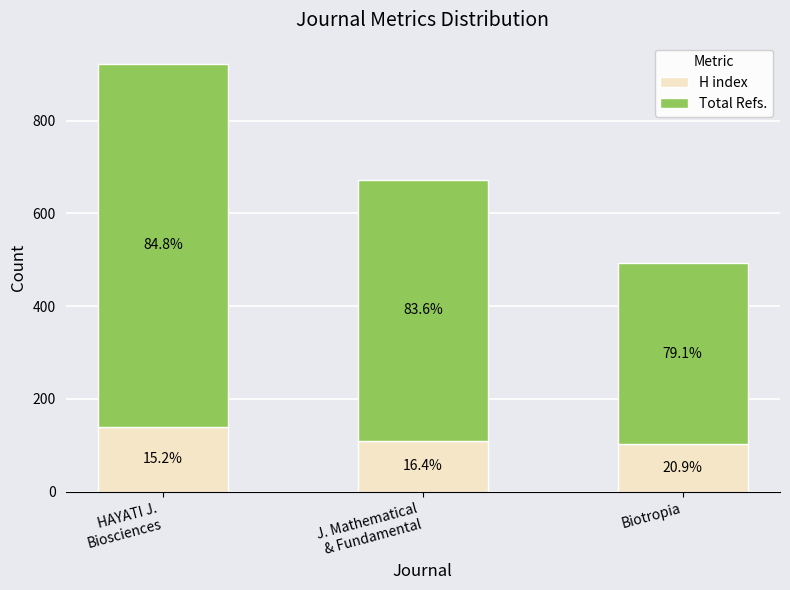

What is the label of the 1st bar from the left?

HAYATI J.
Biosciences